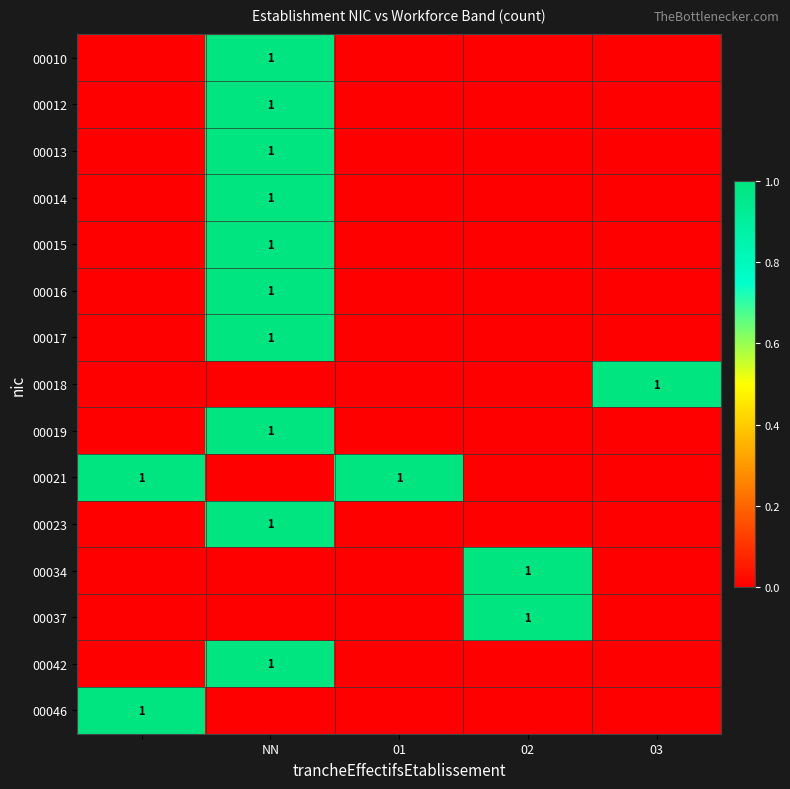

How many categories are shown in the chart?

5